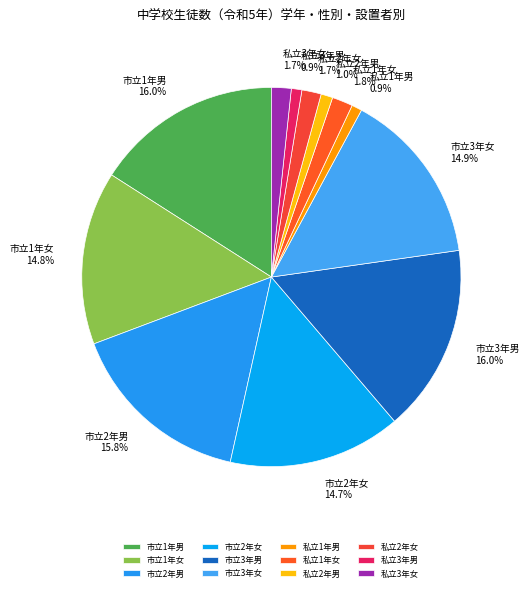

Combined, do 市立3年女 and 私立2年男 account for over 50%?

No